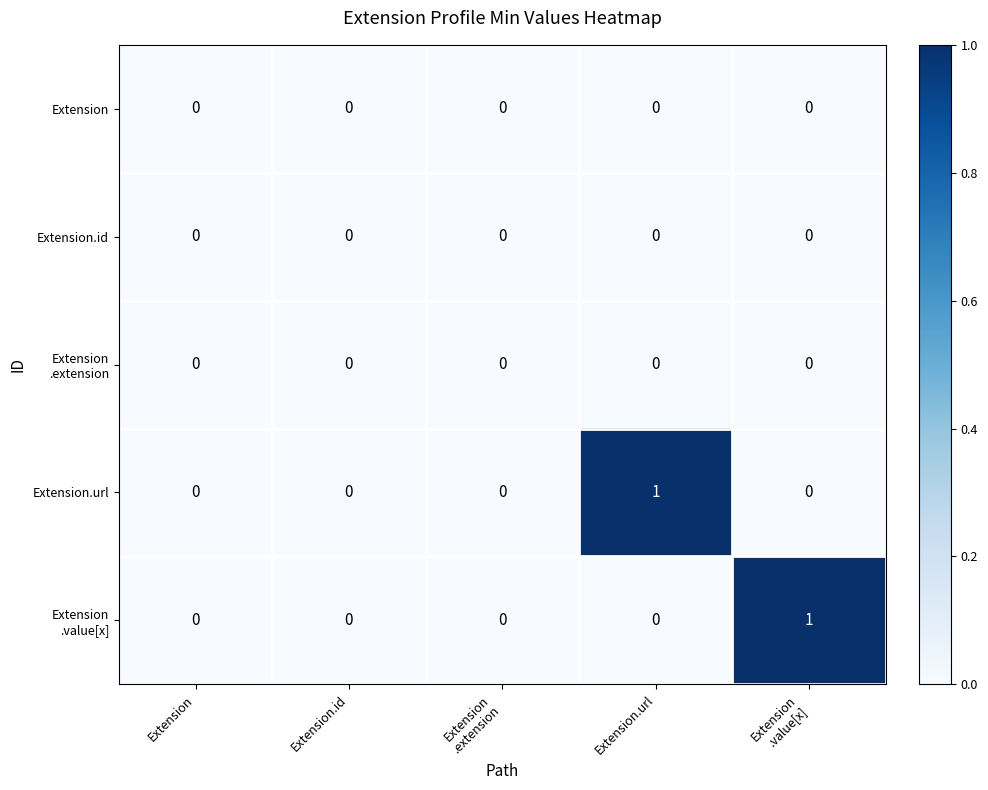

Which category has the highest value in the Extension.url series?

Extension.url